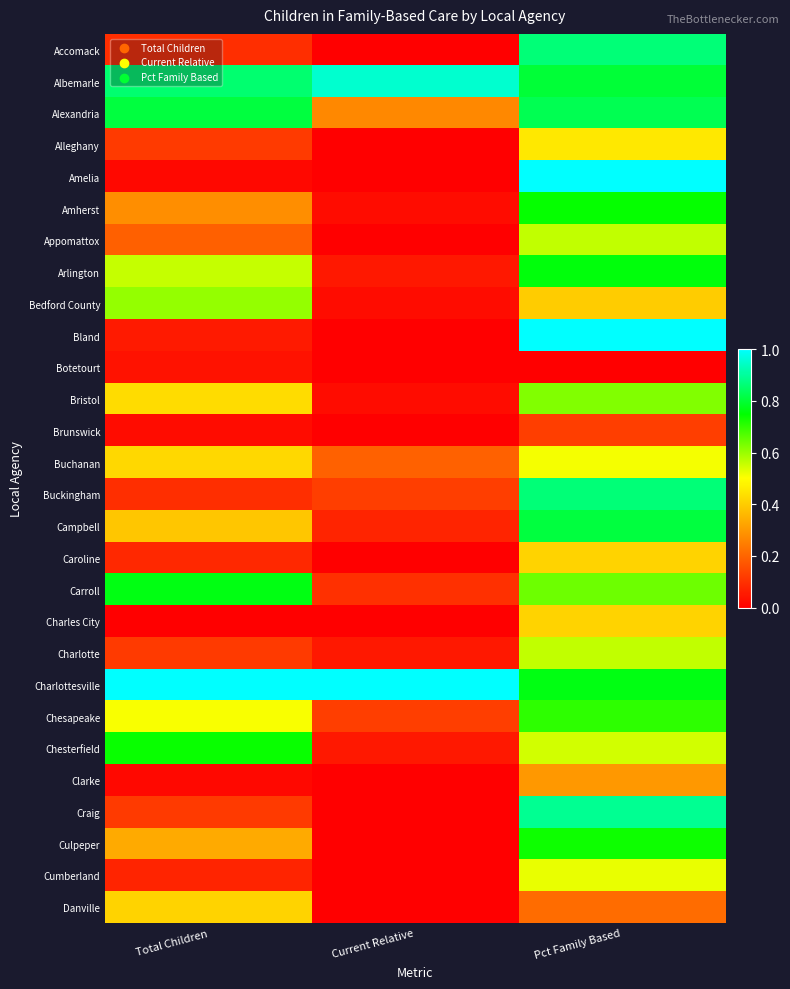

Which series has the largest range (max minus min)?

Amelia